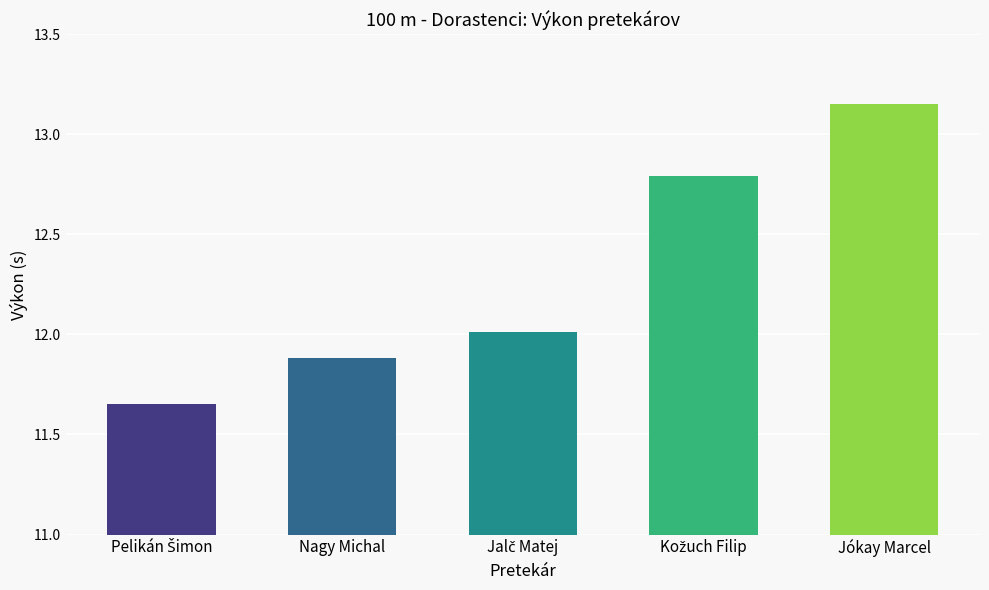

True or false: the data shows 6.5 at Nagy Michal.

False